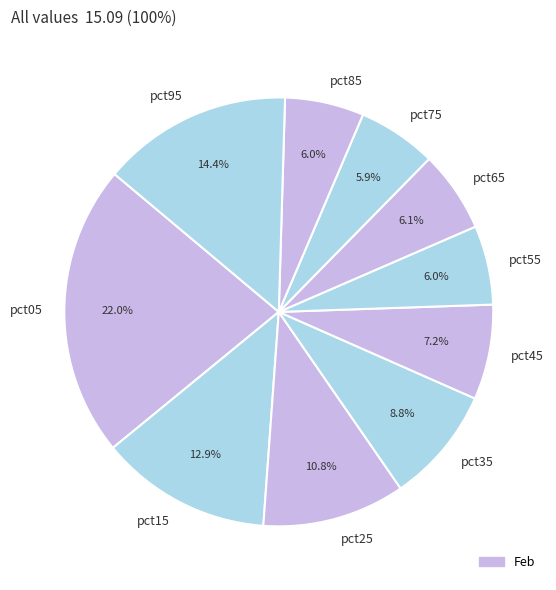

Is there a majority slice in this chart?

No